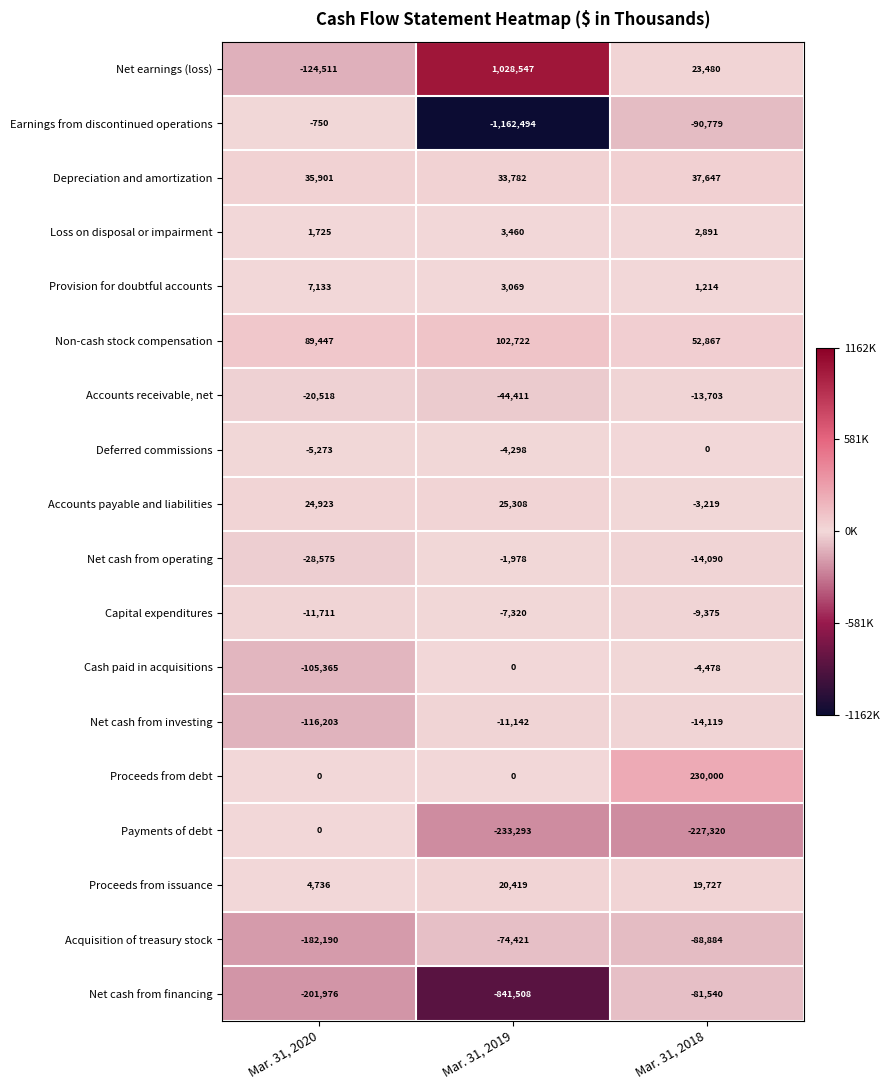

What is the difference between the maximum and second lowest values in the Provision for doubtful accounts series?

4064